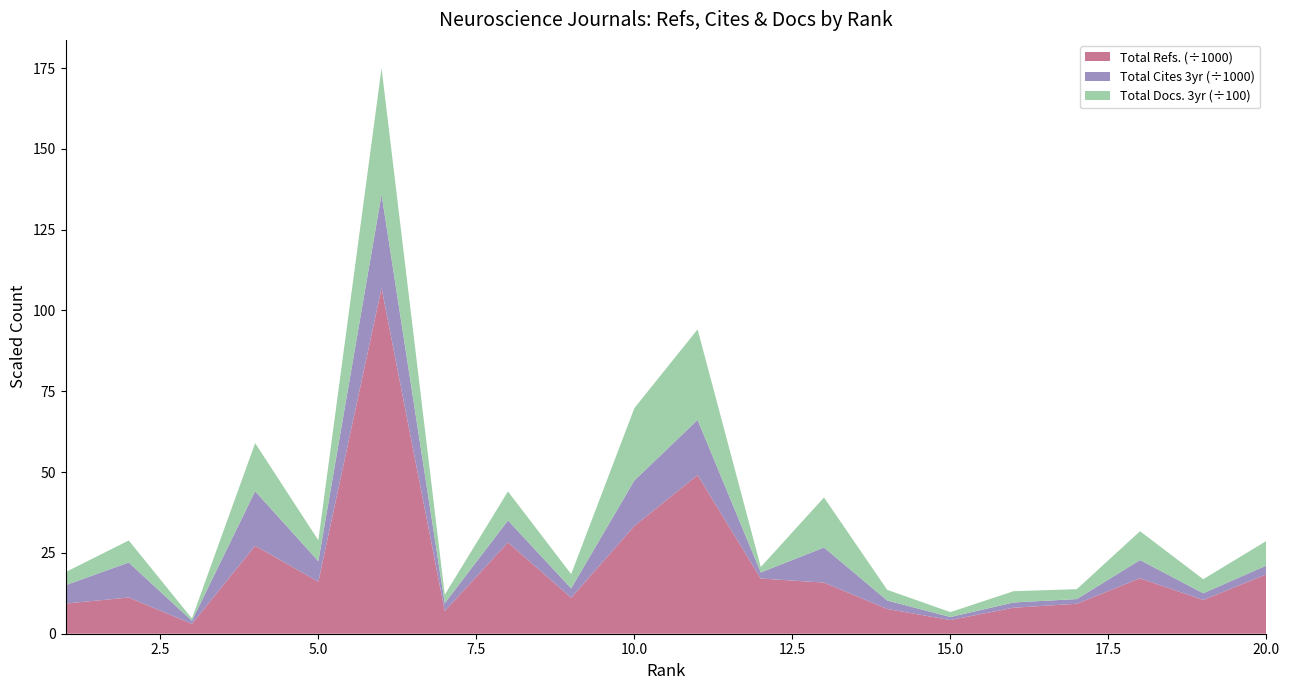

Reading left to right, list all the values displayed in this chart.

Total Refs.: 9323	11210	3046	27217	16079	106926	7010	28248	11115	33336	49074	17079	15822	7663	4220	8048	9264	17154	10427	18373
Total Cites (3years): 5684	10819	958	16865	6375	29012	2437	6799	2903	14083	17064	1875	10851	2616	947	1620	1458	5631	2088	2730
Total Docs. (3years): 404	682	72	1489	646	3903	264	896	442	2238	2802	169	1548	330	152	349	306	893	435	761